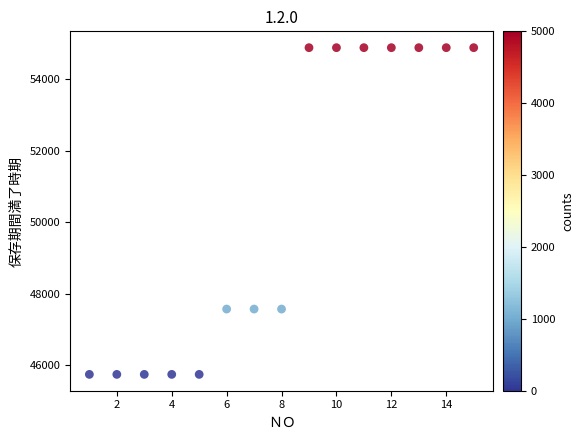

What is the range of X values (max minus min)?

14